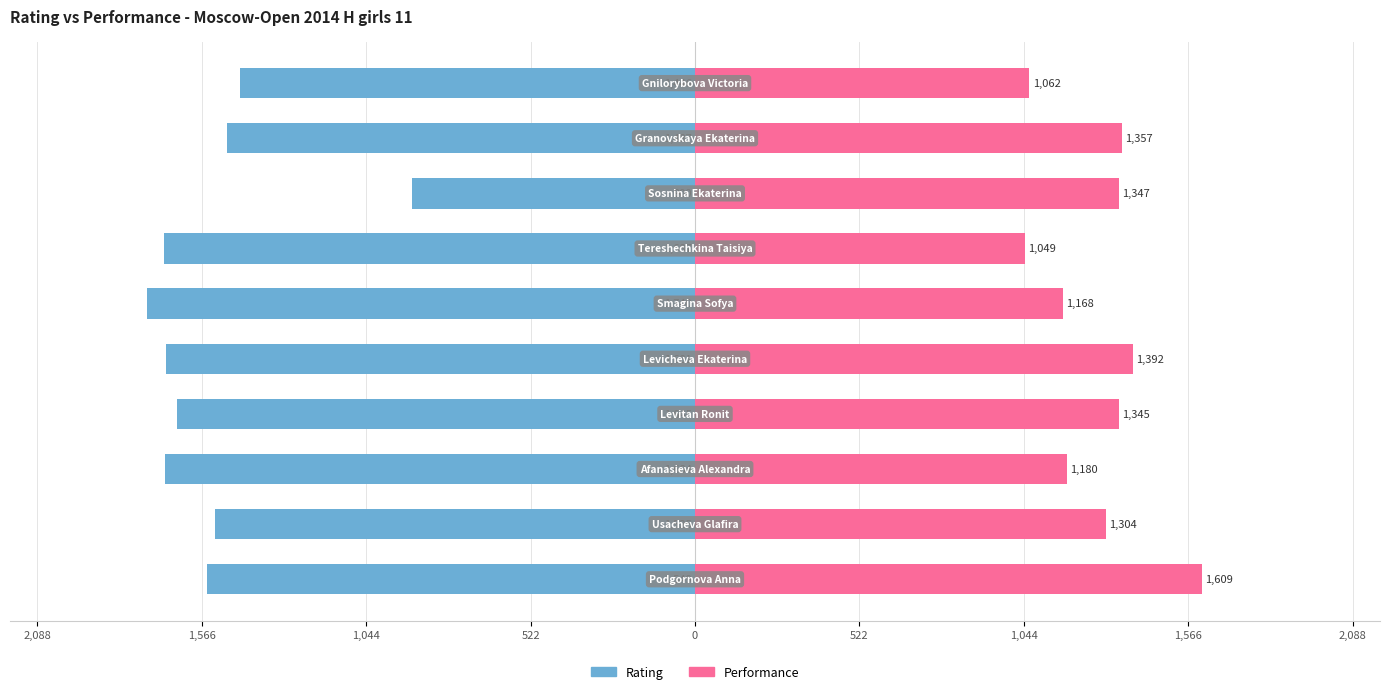

What is the minimum value shown in the chart?

-1740